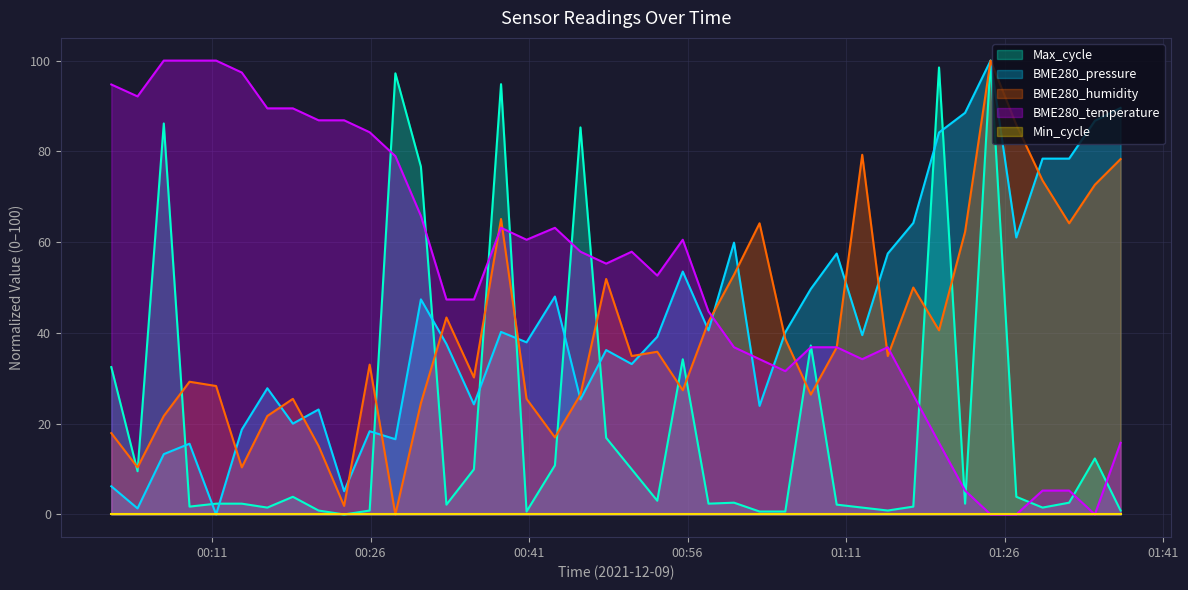

How many interior local peaks does the BME280_temperature series have?

5